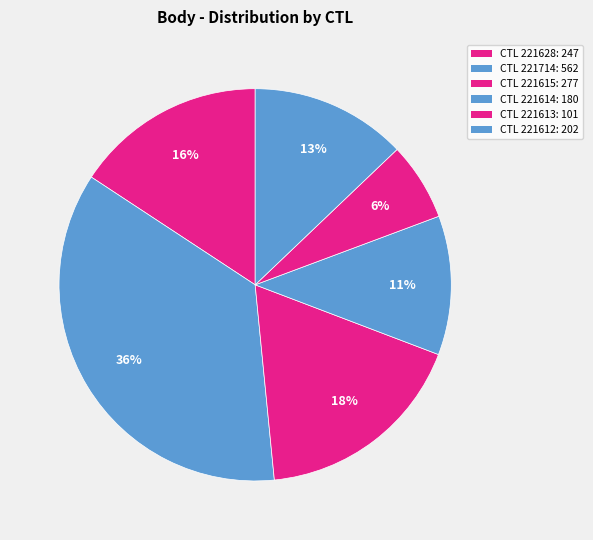

How many slices are in this pie chart?

6